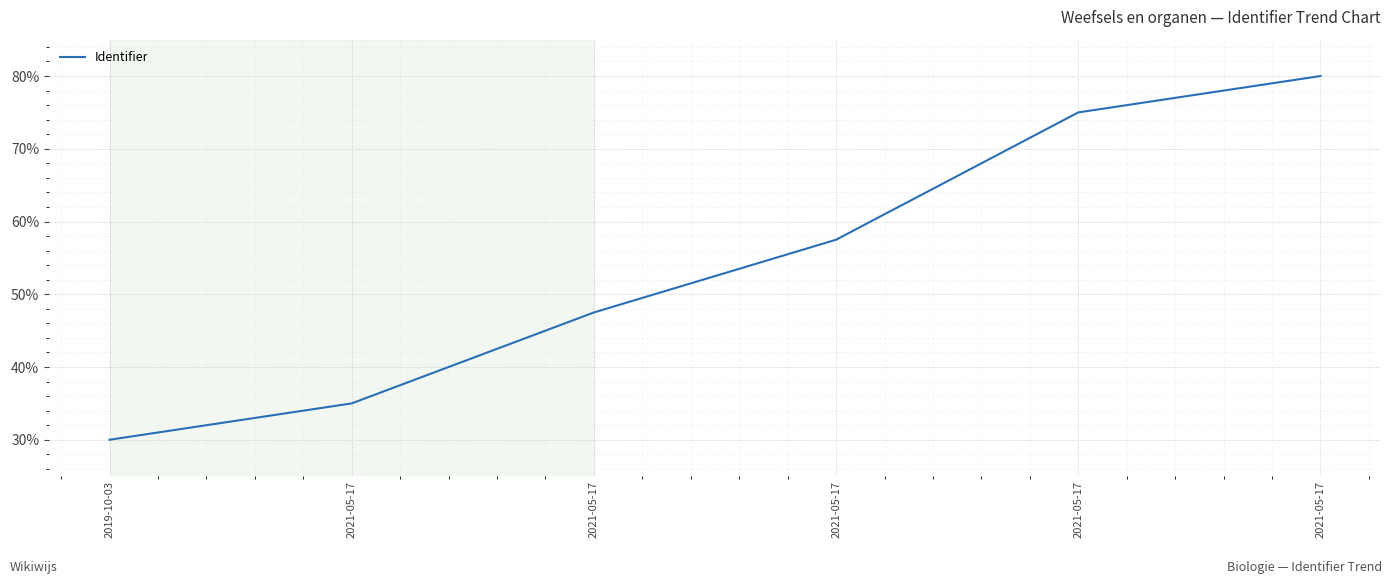

What is the sum of all values?

325.0